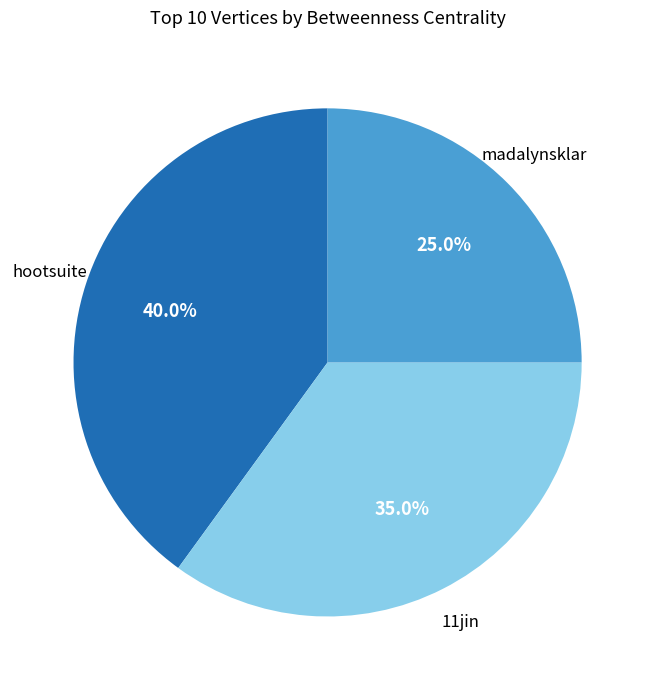

How many slices are in this pie chart?

3